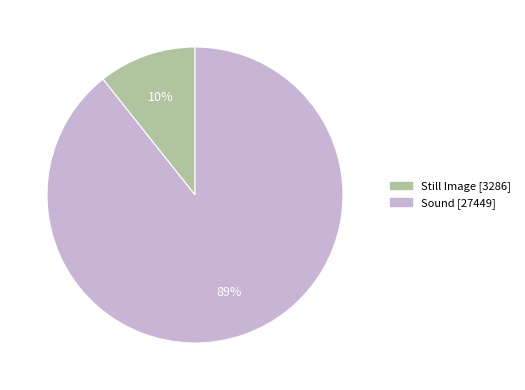

What is the ratio of the value at Sound to the value at Still Image?

8.4